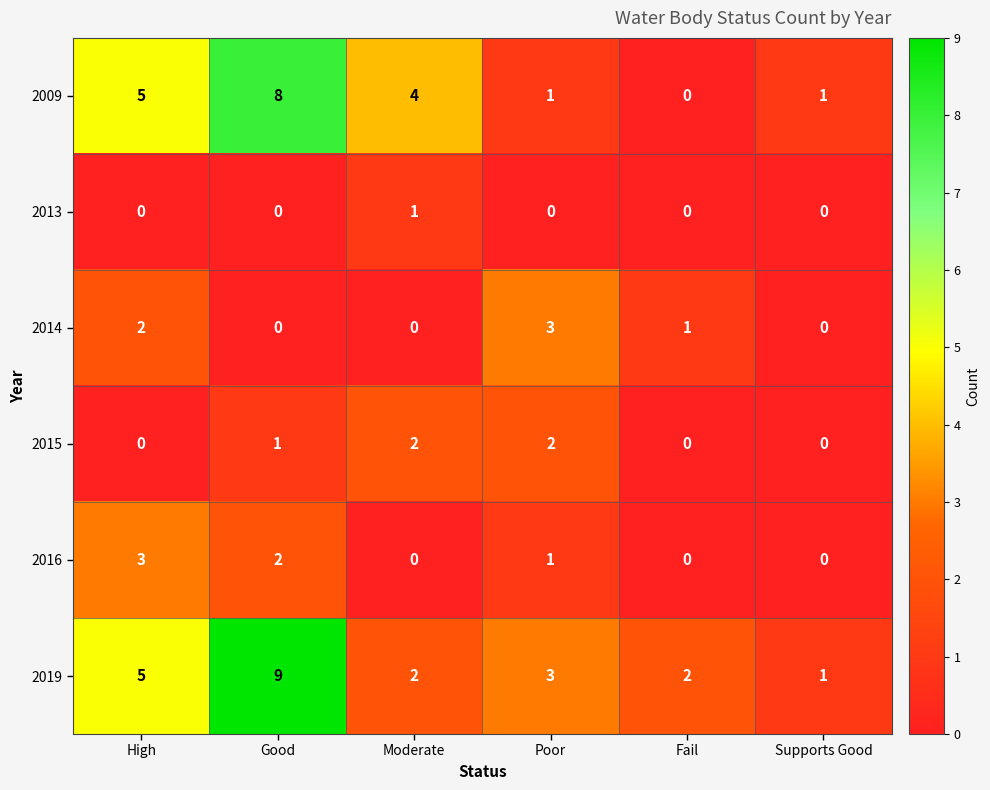

What is the difference between the 2009 values at Good and Supports Good?

7